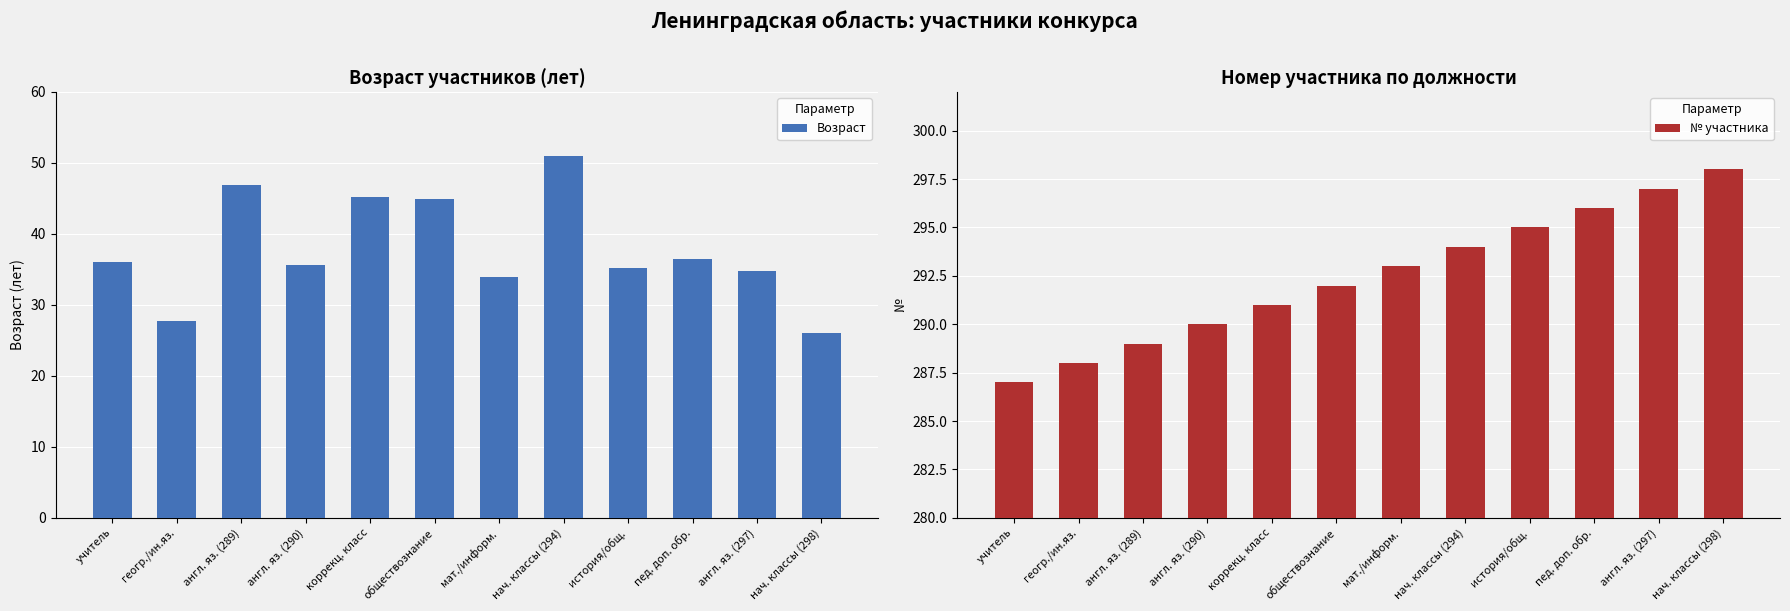

Rank the series at мат./информ. from lowest to highest value.

Возраст, № участника